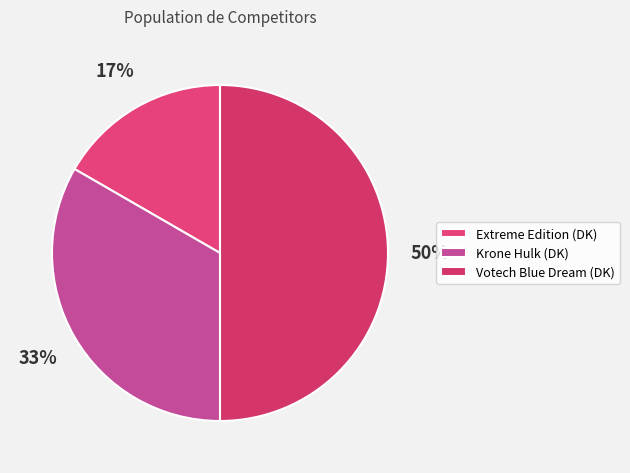

What is the largest slice in the pie chart?

Votech Blue Dream (DK)